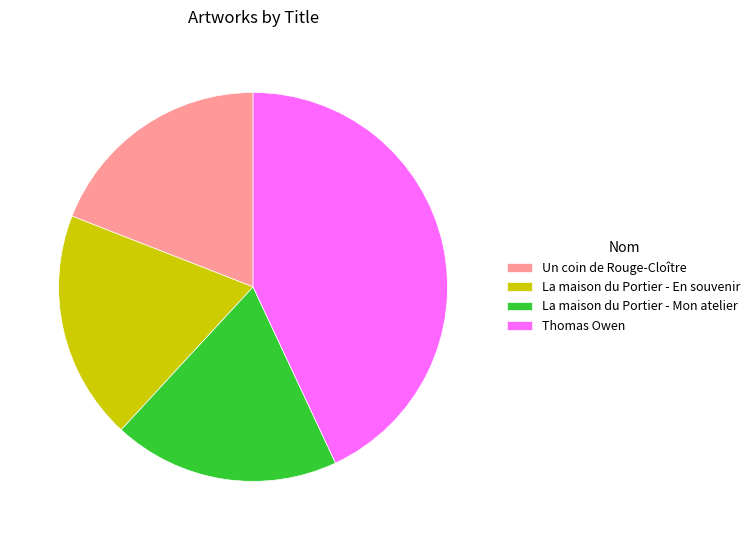

Which category has the biggest portion of the pie?

Thomas Owen